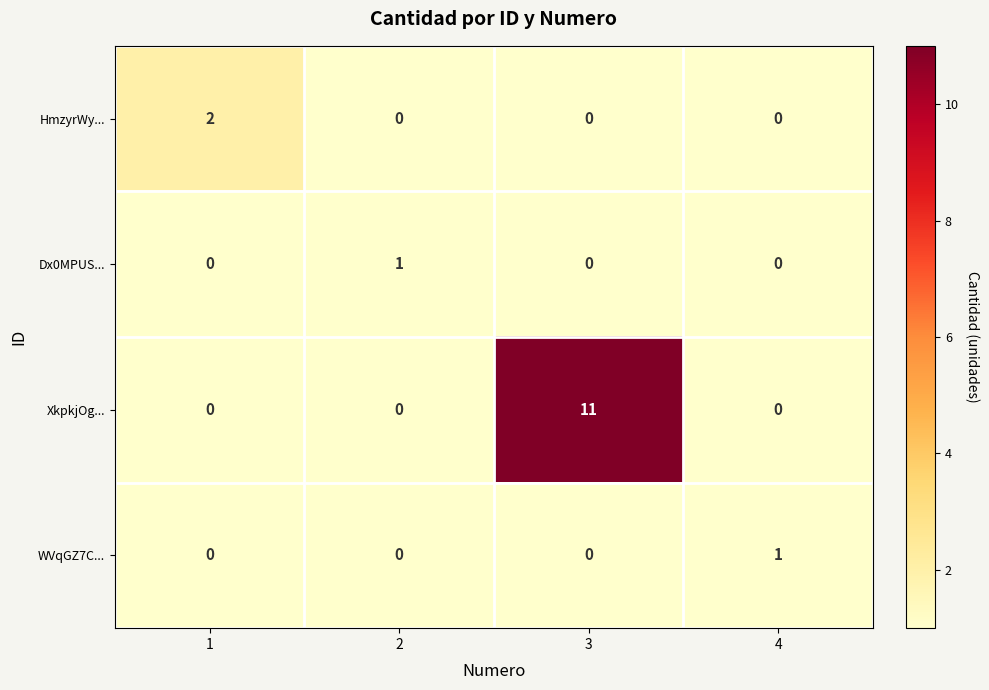

What is the spread (max minus min) of values at 1?

2